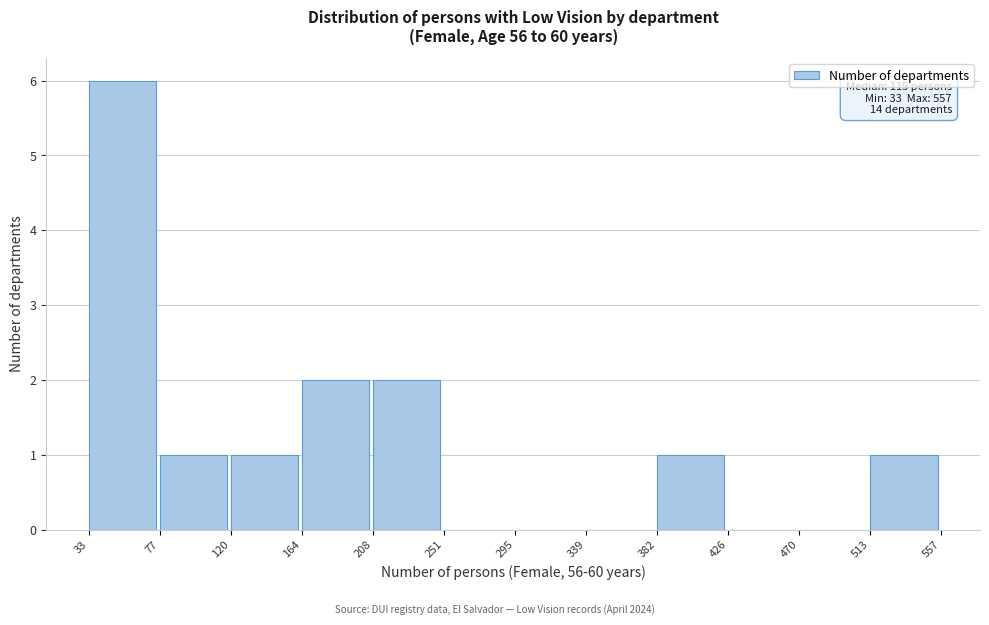

Which range on the x-axis has the tallest bar?

33 to 77